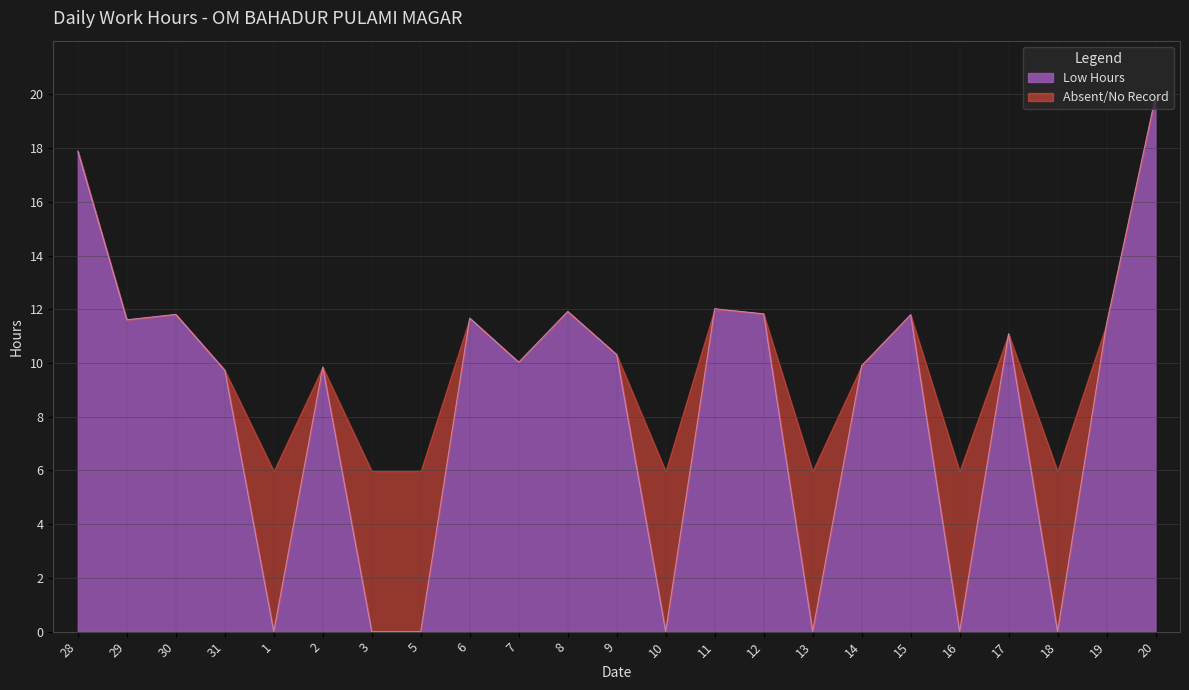

What is the label of the 5th point from the left?

1